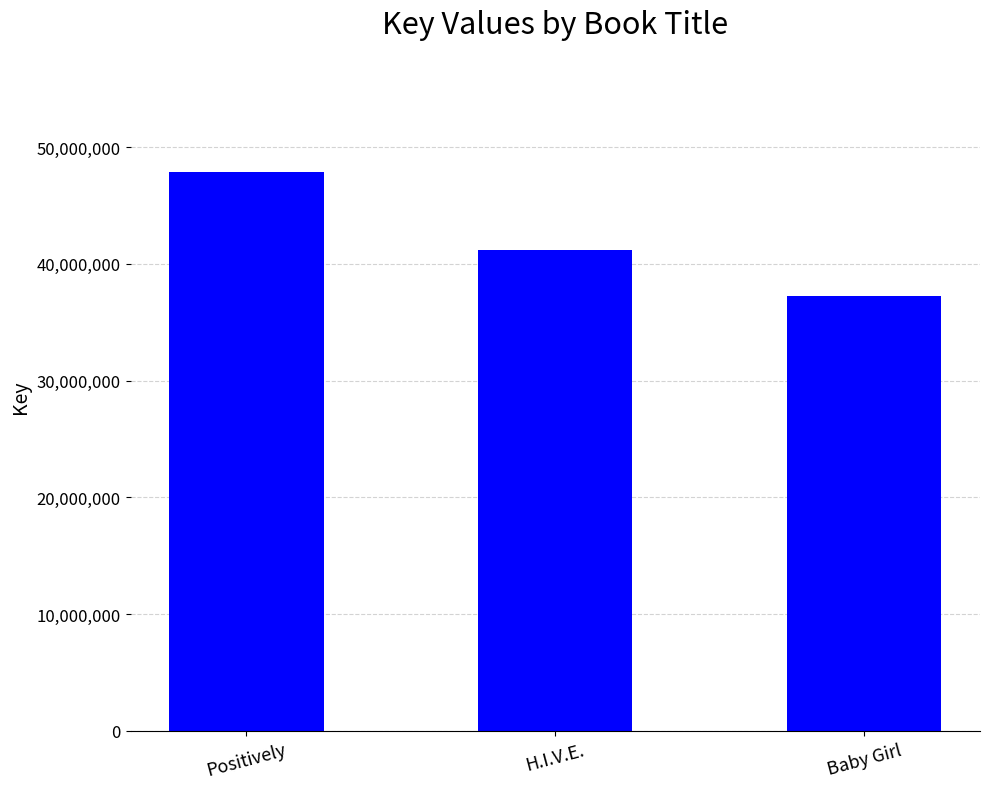

What is the sum of the values at Baby Girl and Positively?

85037322